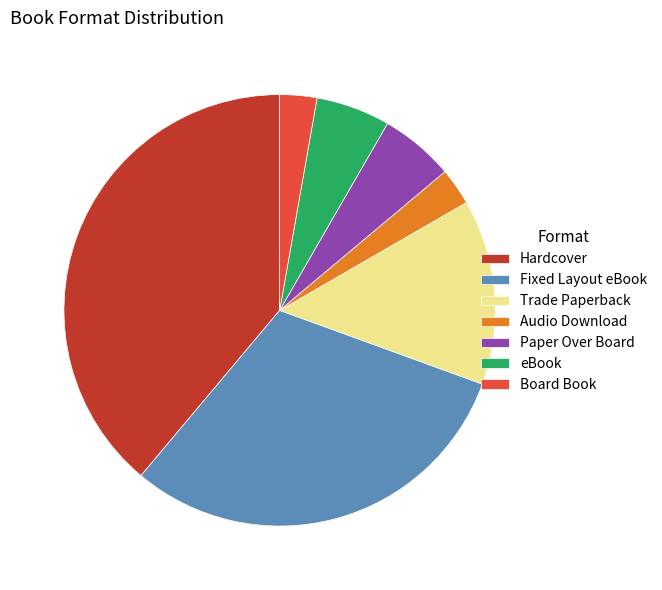

Is the sum of Hardcover and Audio Download greater than half?

No